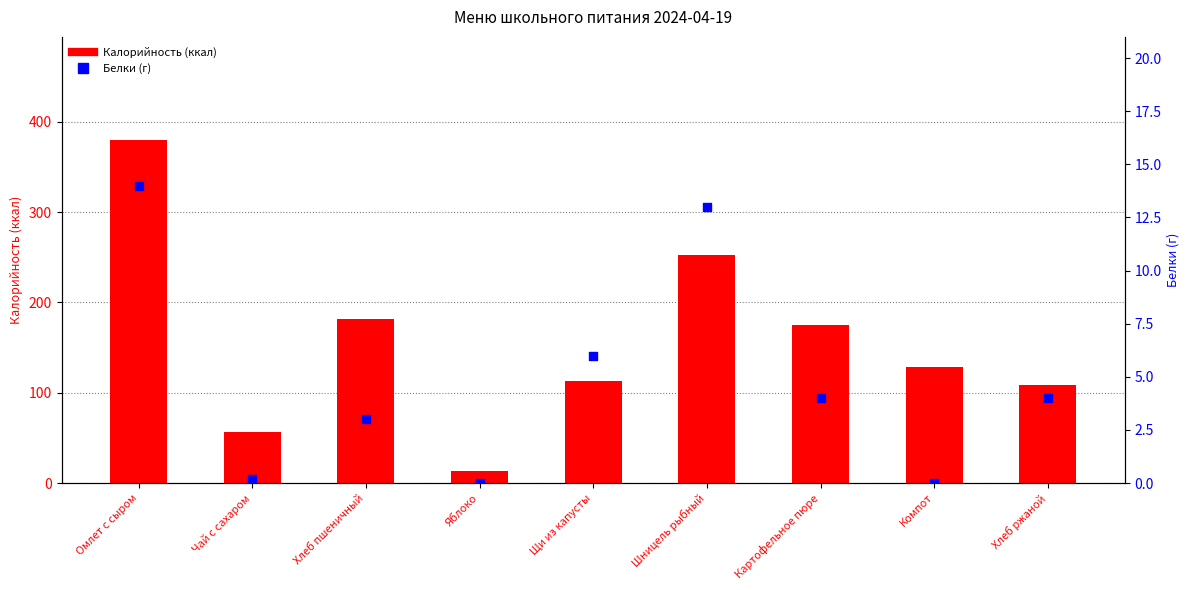

Which series reaches the maximum Y coordinate?

Калорийность